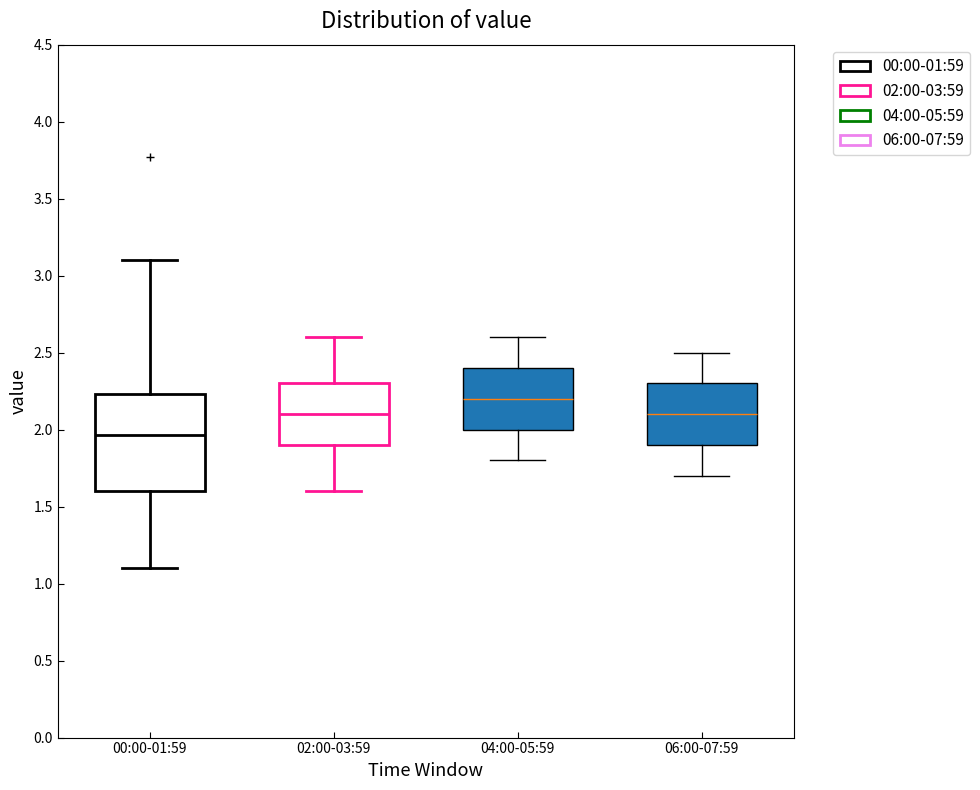

Which box has the lowest median line?

00:00-01:59